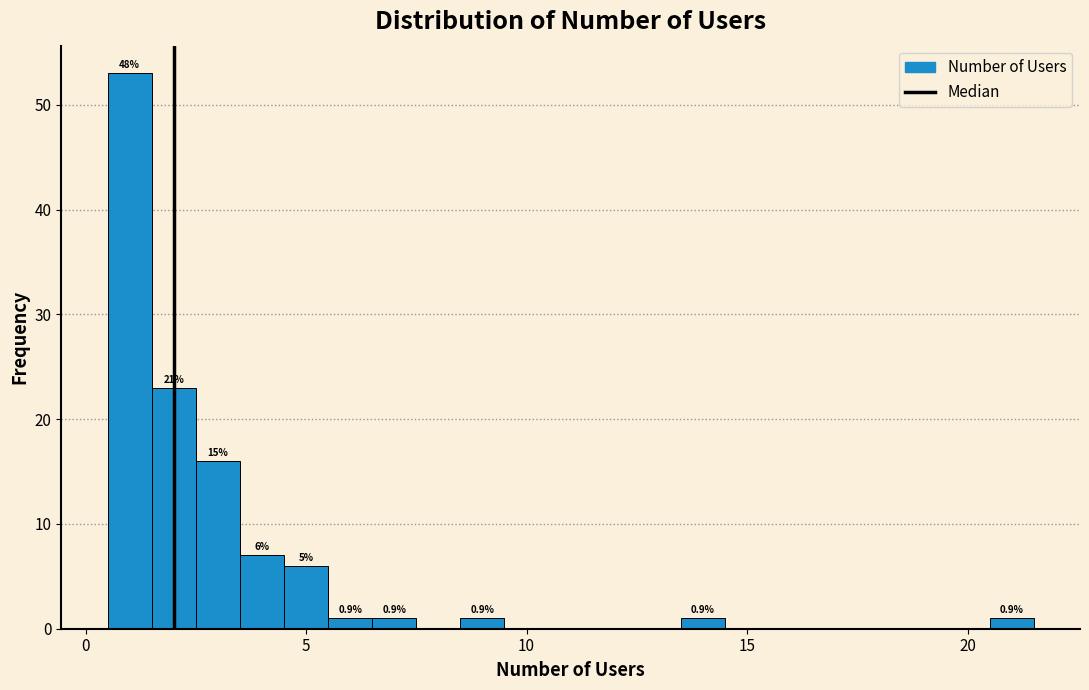

Read against the x-axis, roughly where is the centre of the tallest bar?

1.0